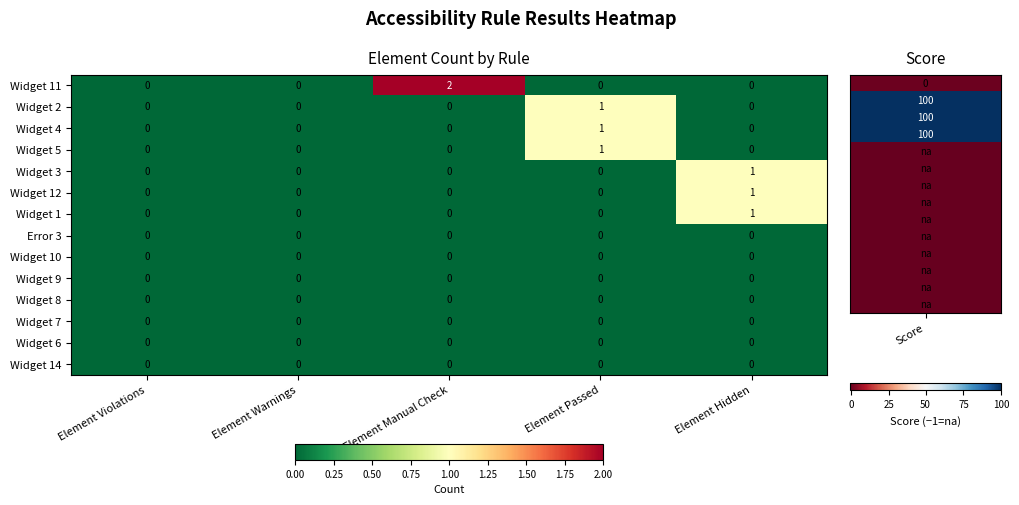

Which series has the largest total across all categories?

Widget 11